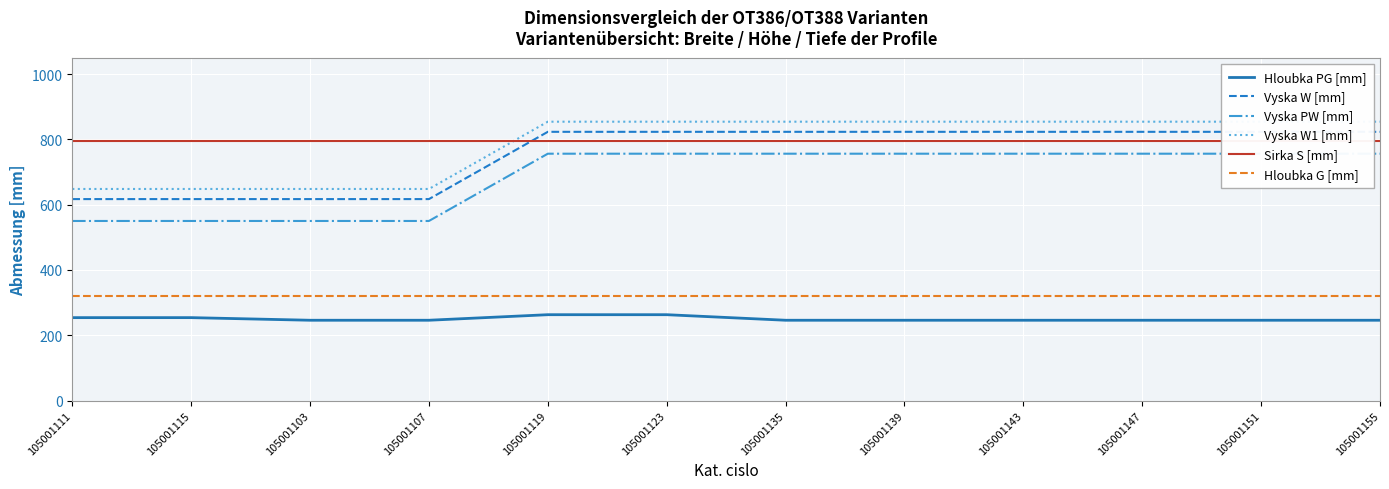

What are all the series names shown in the legend?

Hloubka PG [mm], Vyska W [mm], Vyska PW [mm], Vyska W1 [mm], Sirka S [mm], Hloubka G [mm]